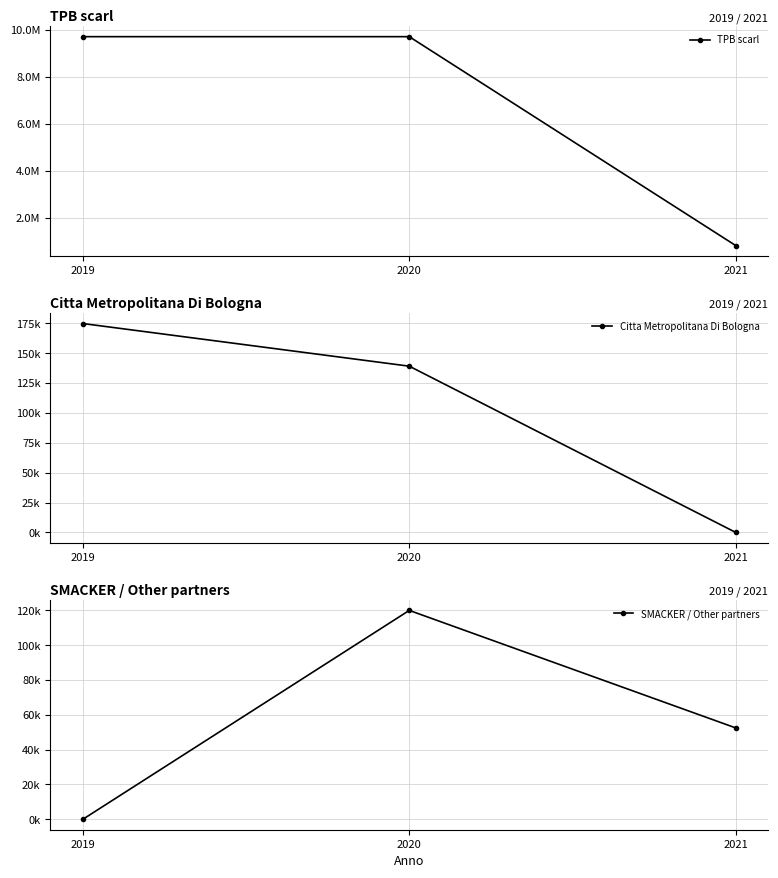

Which has a higher value, 2020 or 2019?

2020